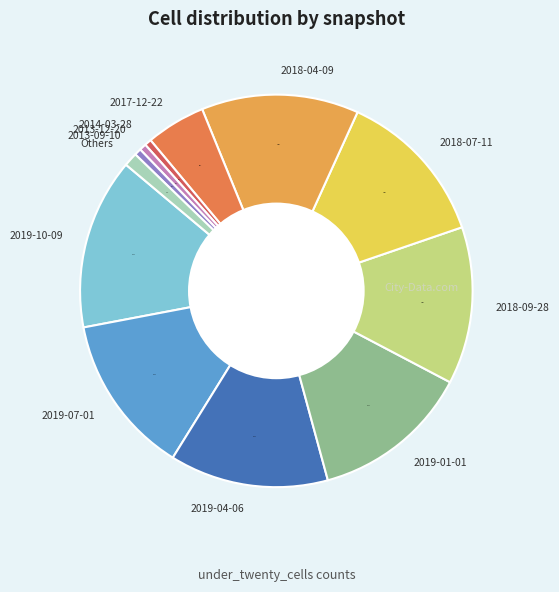

Is there any slice that represents more than half of the pie?

No